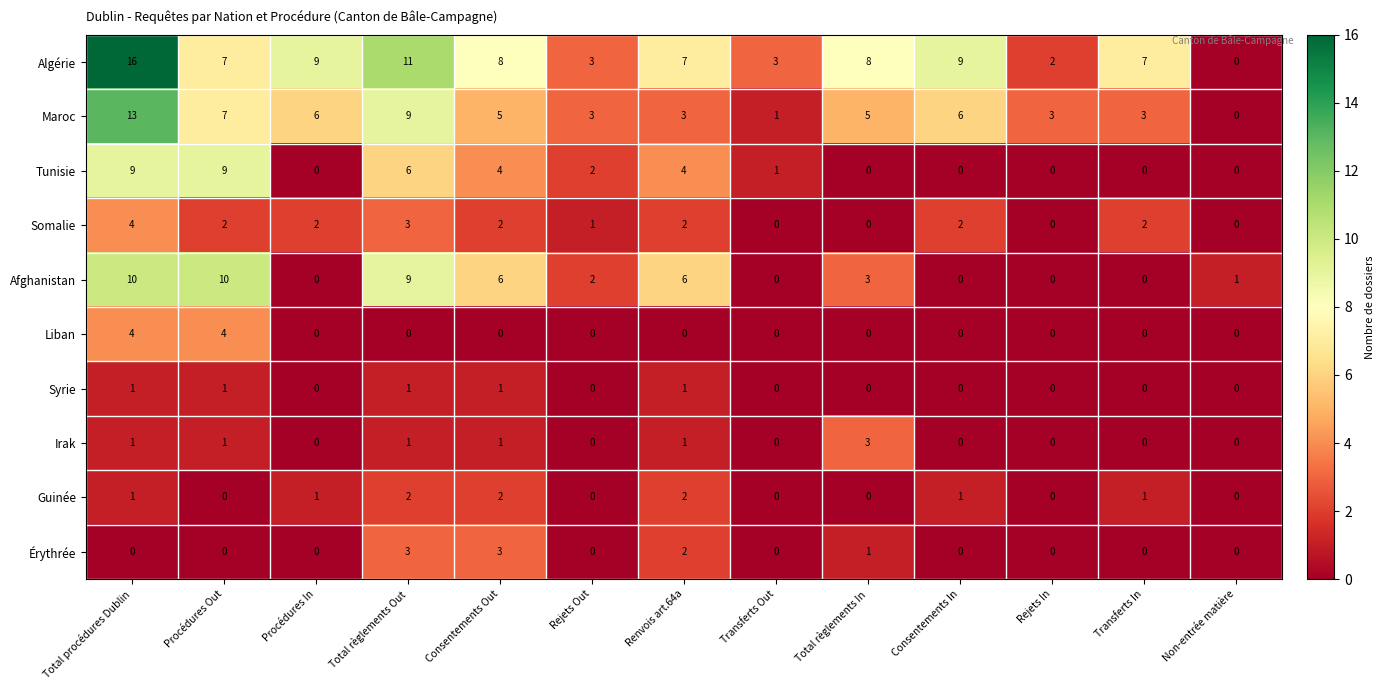

Count the number of categories in the chart.

13